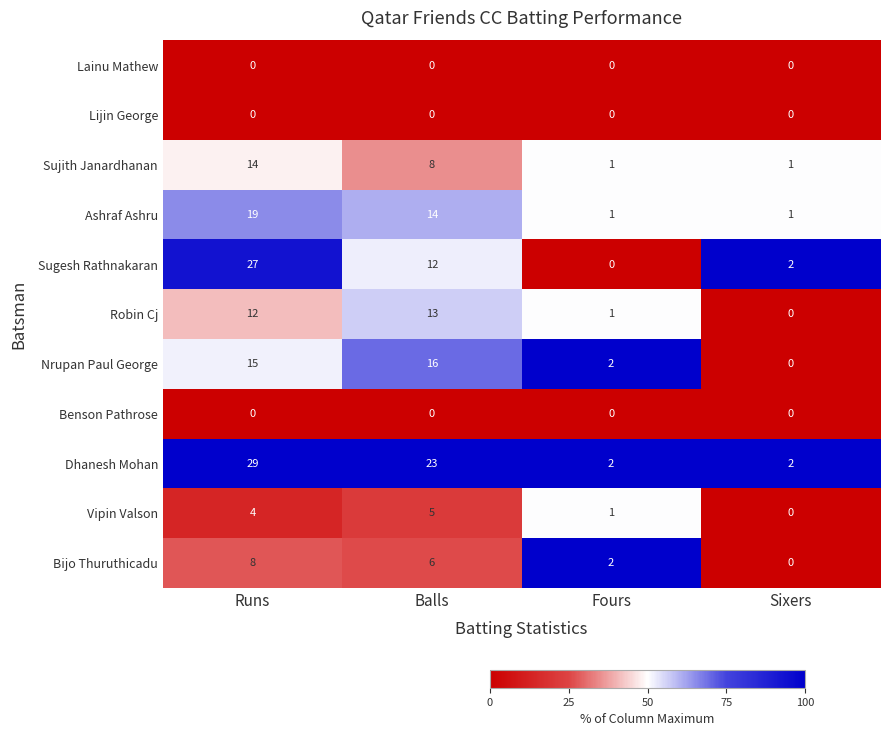

The Bijo Thuruthicadu series shows 3 at Fours. True or false?

False